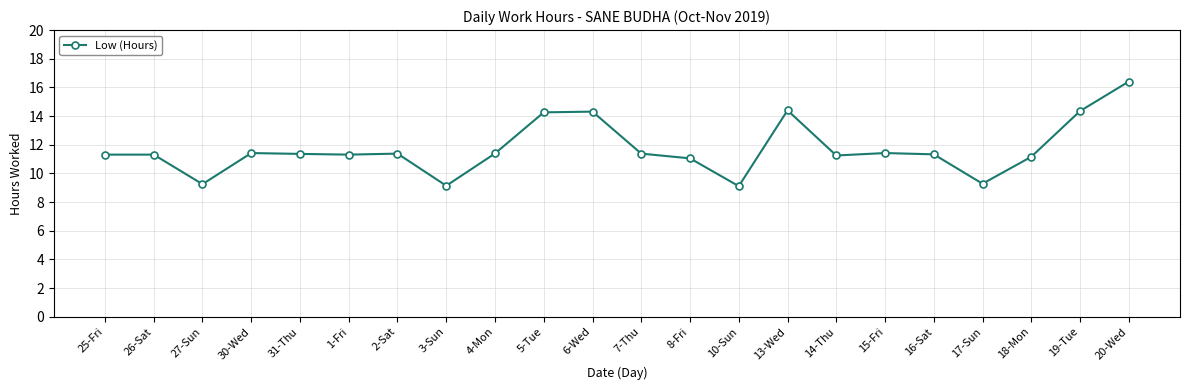

At which category does the chart reach its peak across all series?

20-Wed